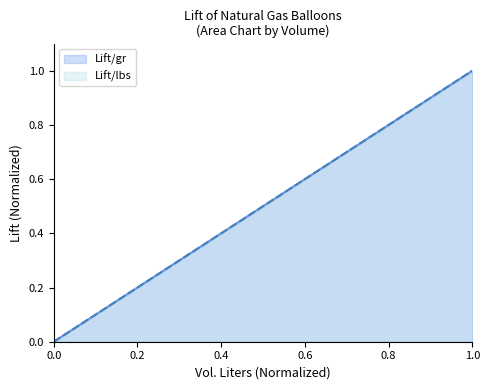

True or false: Lift/gr has a value of 0.5 at 101702.

True